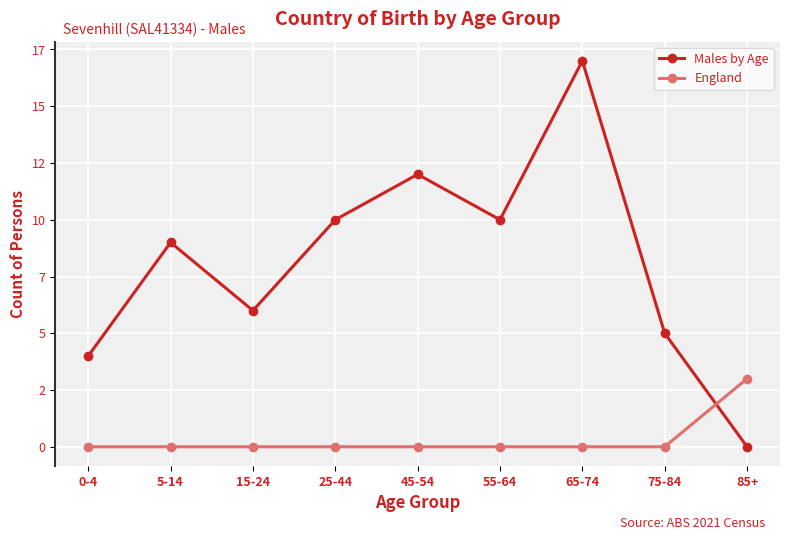

Where is the first local minimum for Males by Age?

15-24